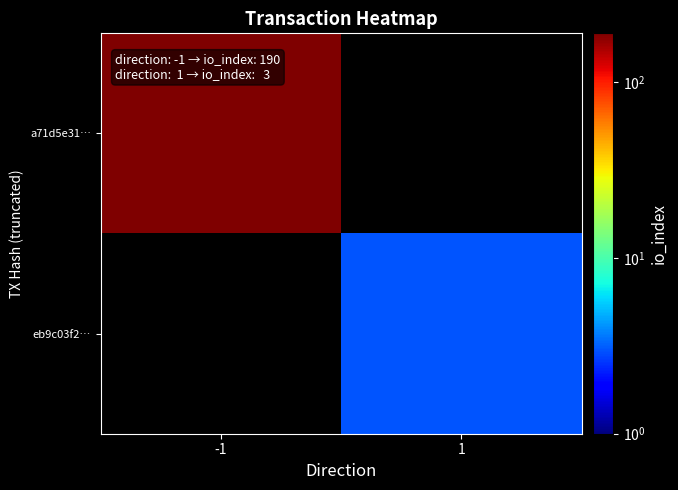

Reading right to left, what are all the values shown in this chart?

a71d5e31…: 1=0	-1=190
eb9c03f2…: 1=3	-1=0